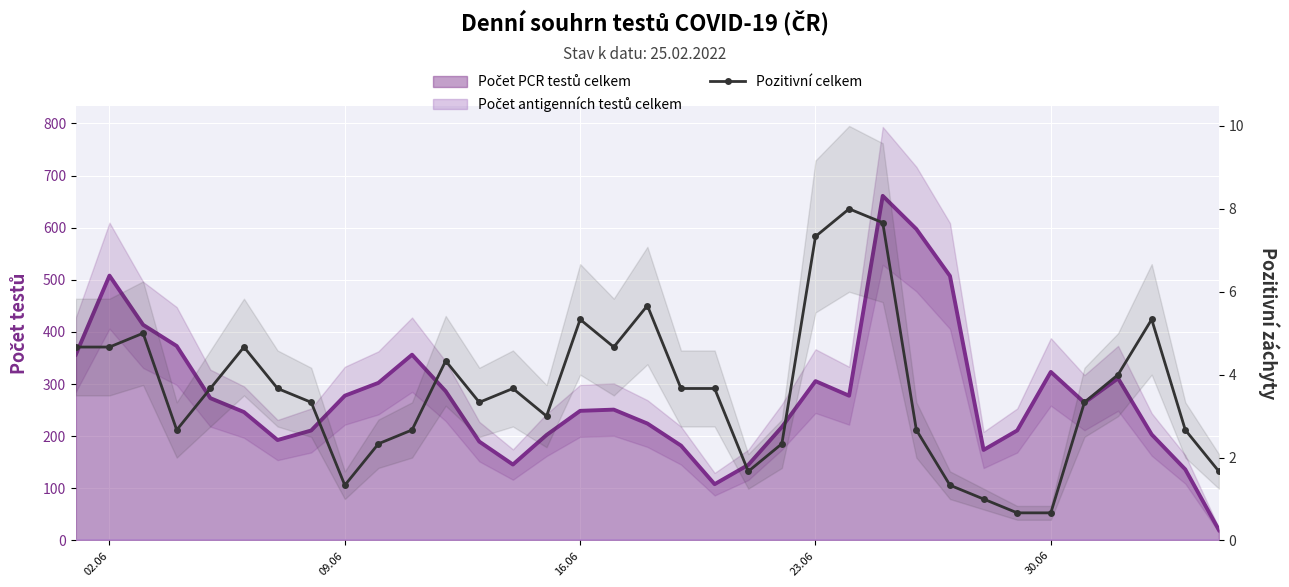

True or false: there are more than 0 points higher than both neighbors.

True